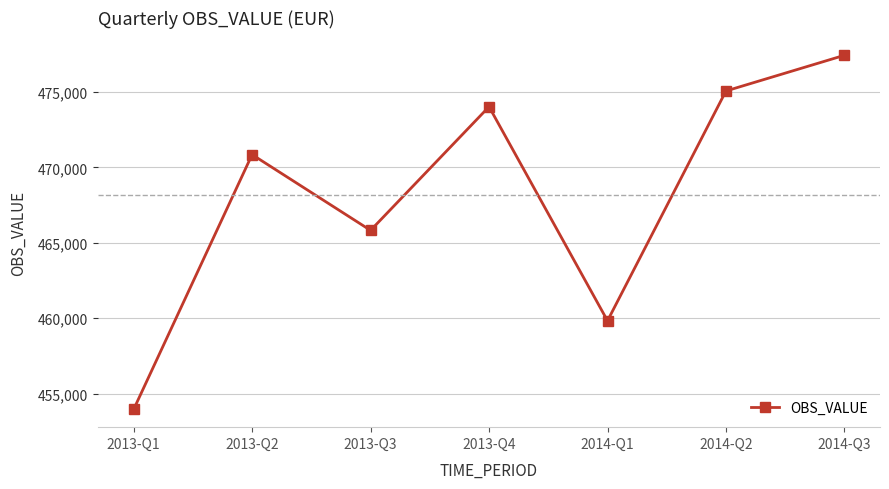

What is the difference between the values at 2013-Q4 and 2013-Q2?

3175.5